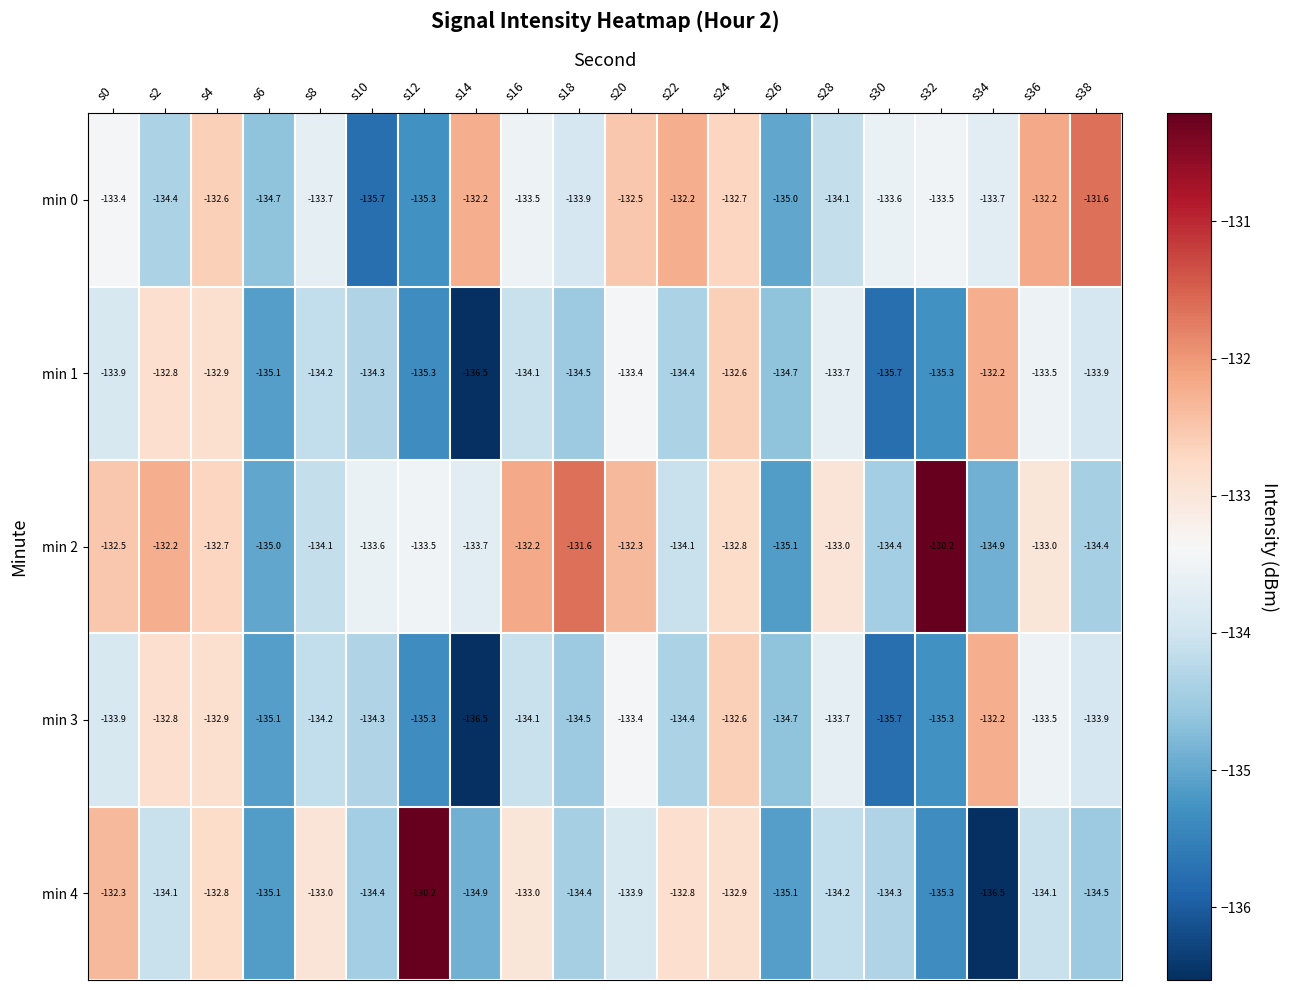

What is the greatest value displayed?

-130.2